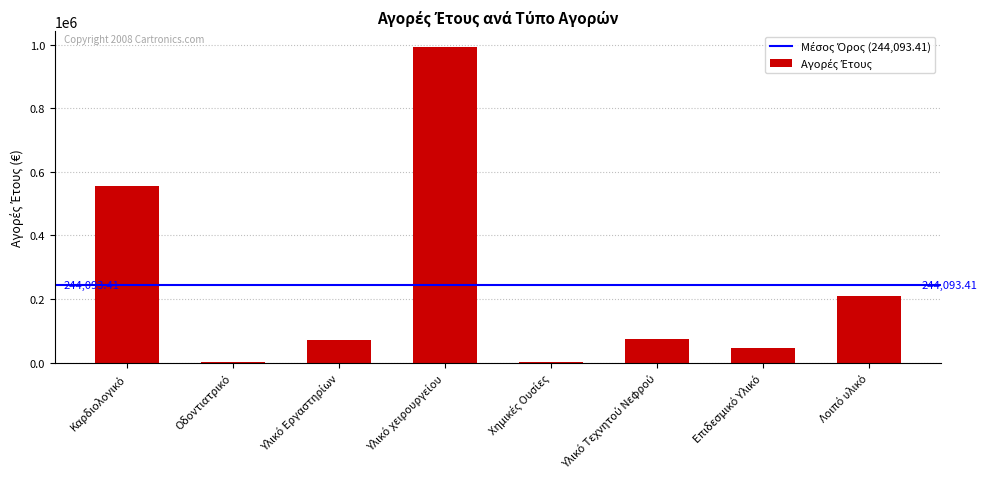

What is the sum of all values?

1952747.3